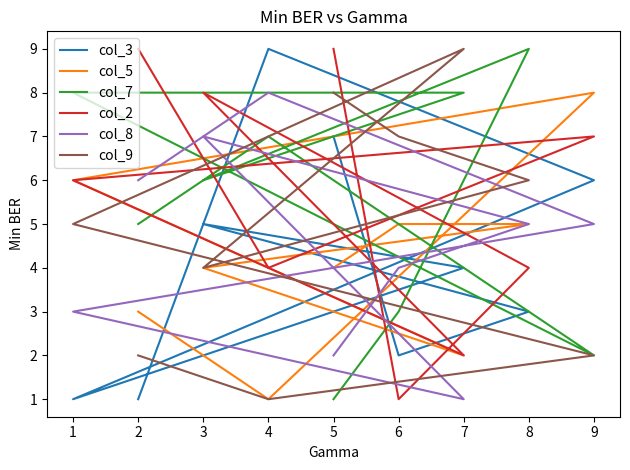

What is the minimum value shown in the chart?

1